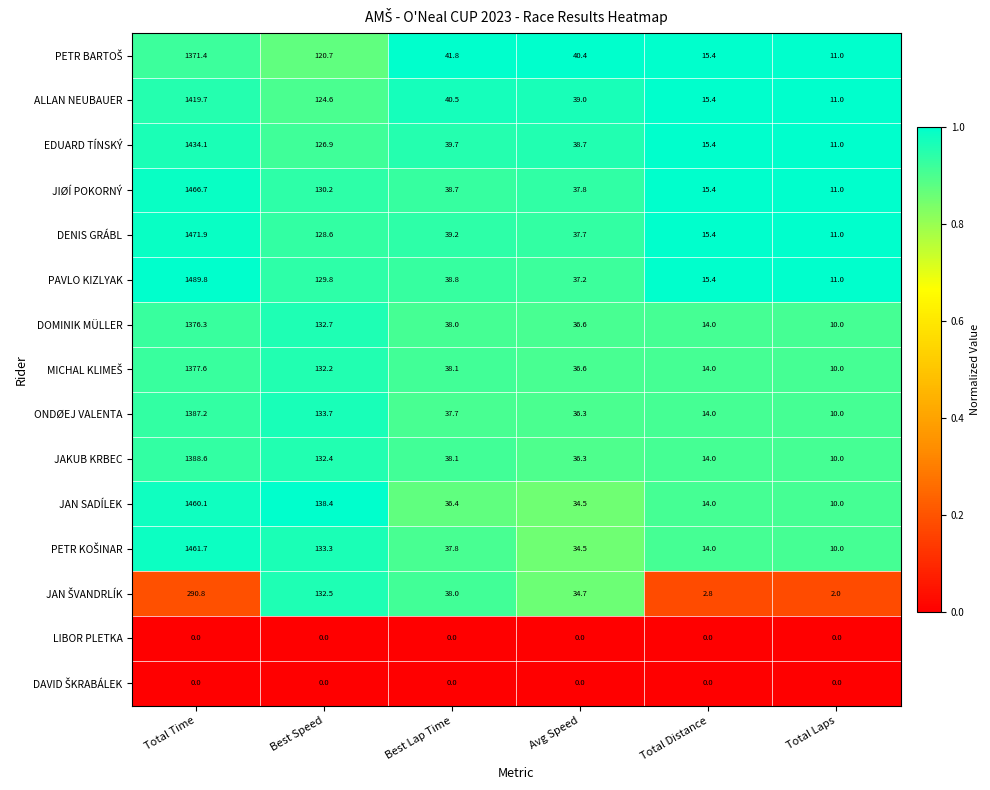

Is it true that ALLAN NEUBAUER equals 62.5 at Avg Speed?

False